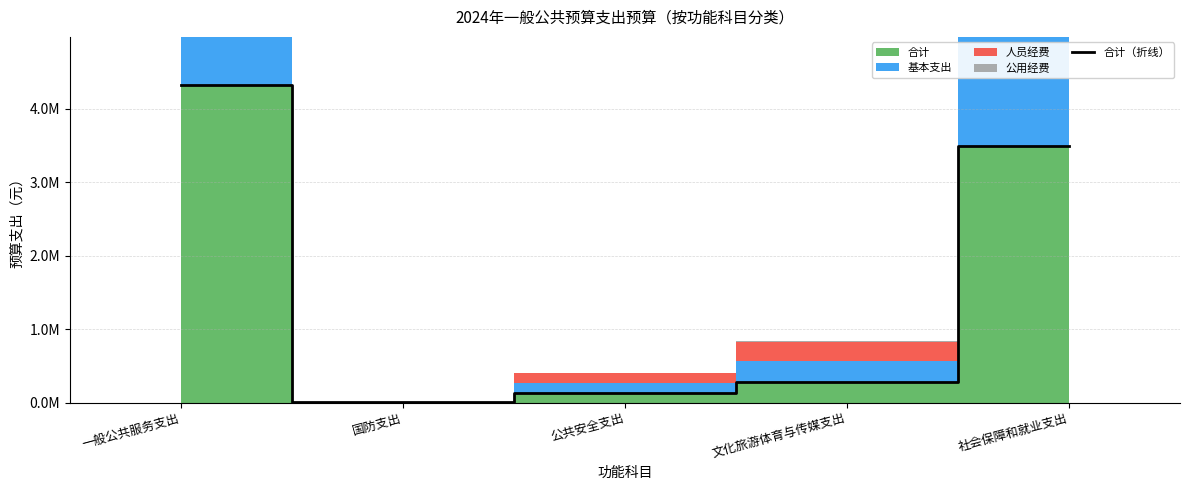

Which label corresponds to the largest value in the chart?

一般公共服务支出